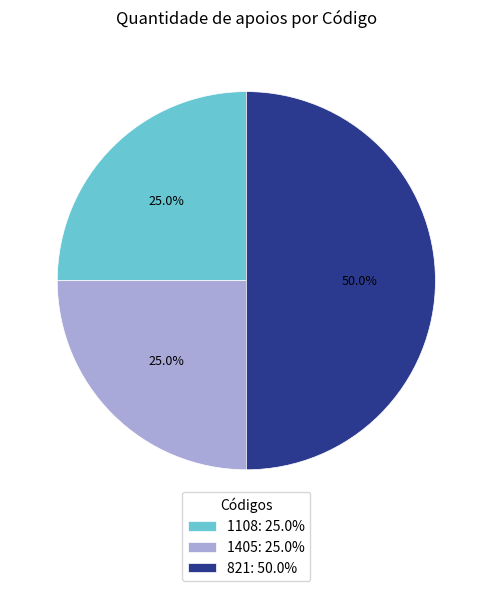

Does 1108: 25.0% represent more than half of the total?

No